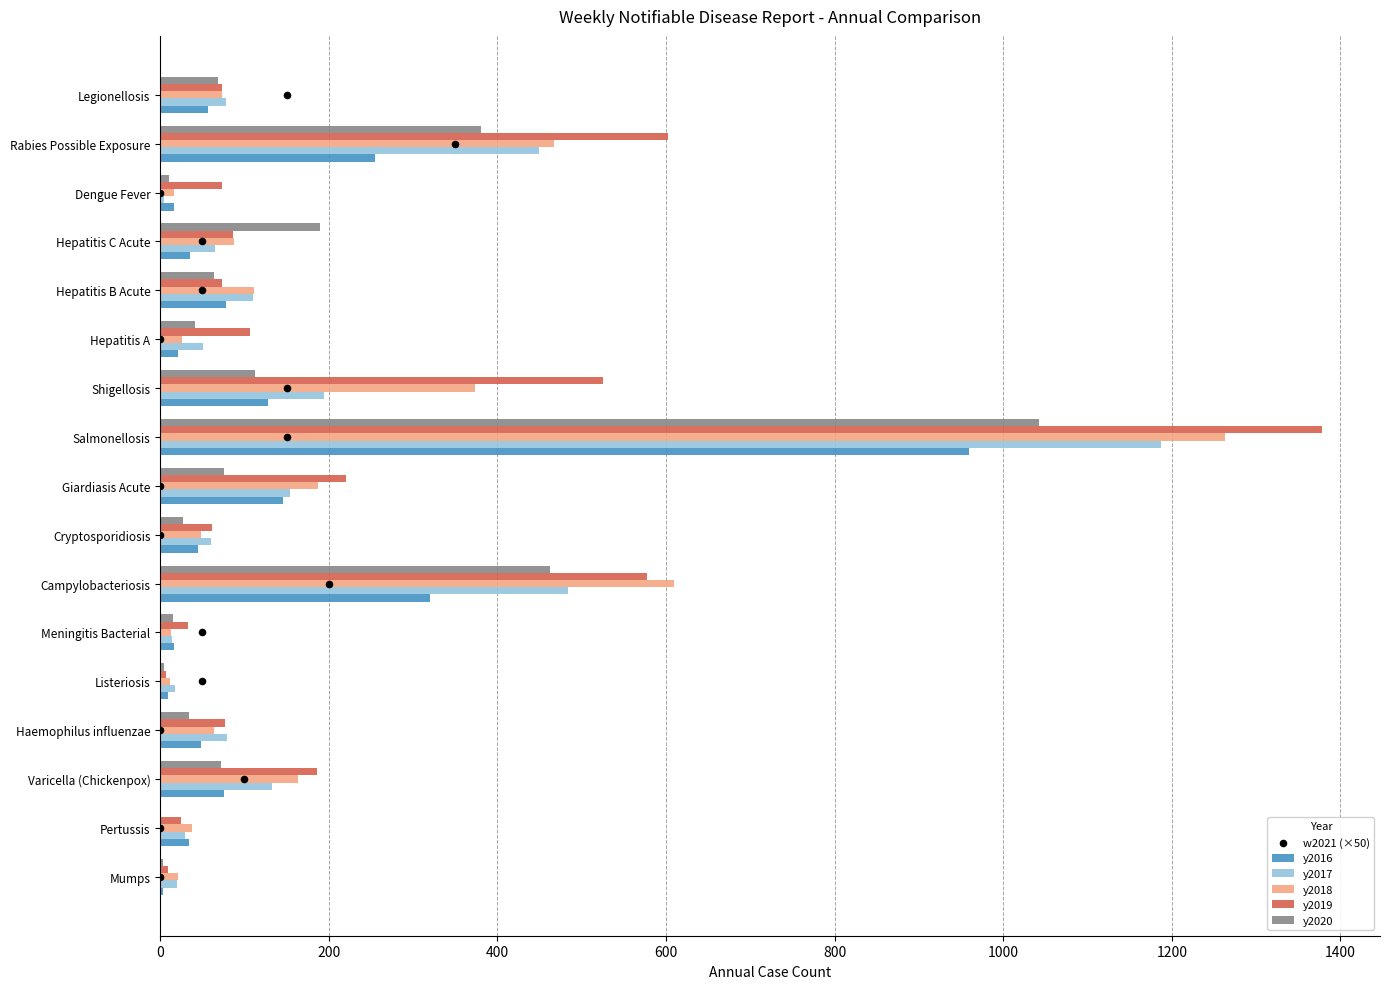

Is the value of y2020 at Hepatitis A greater than the value of y2017 at Pertussis?

Yes